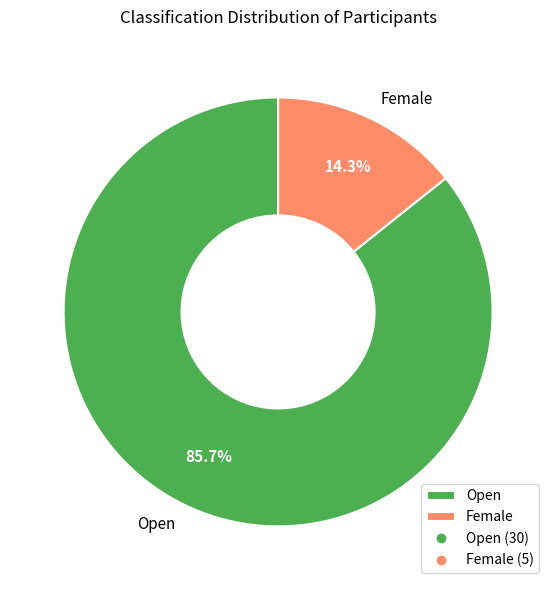

Is it true that Open is 72% of the pie?

False